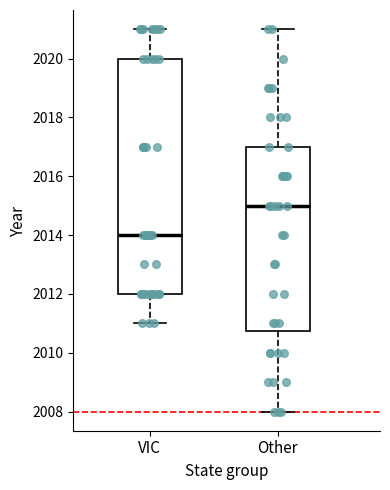

Where does the median line of the box for VIC sit on the y-axis? The values are not printed on the chart, so give them approximately, as read against the axis.

2014.0